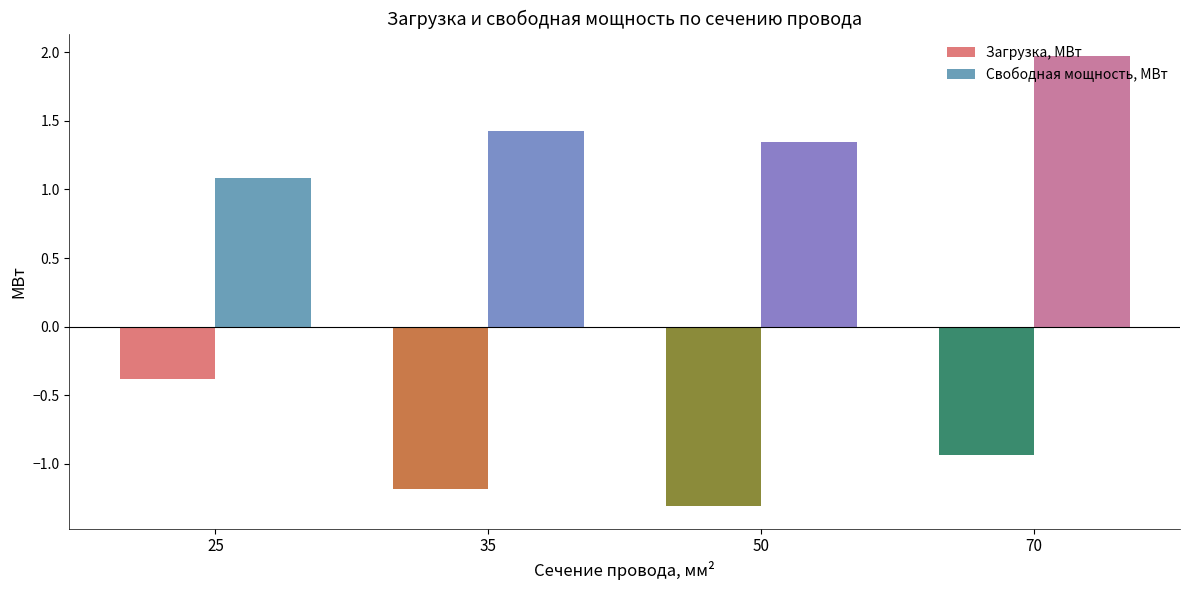

List the labels in order of Загрузка, МВт value, smallest first.

50, 35, 70, 25